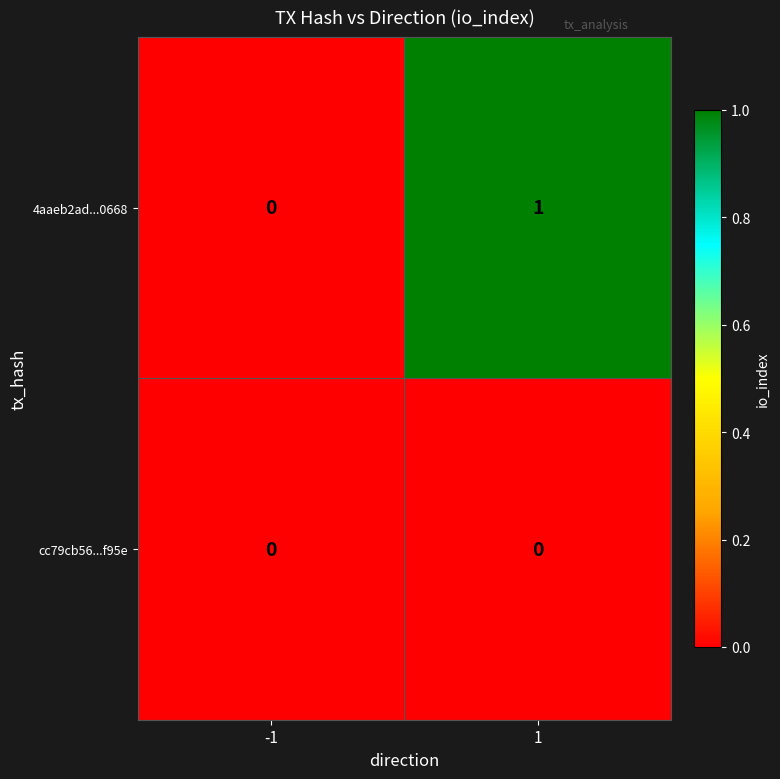

Is it true that cc79cb56...f95e equals 0 at 1?

True